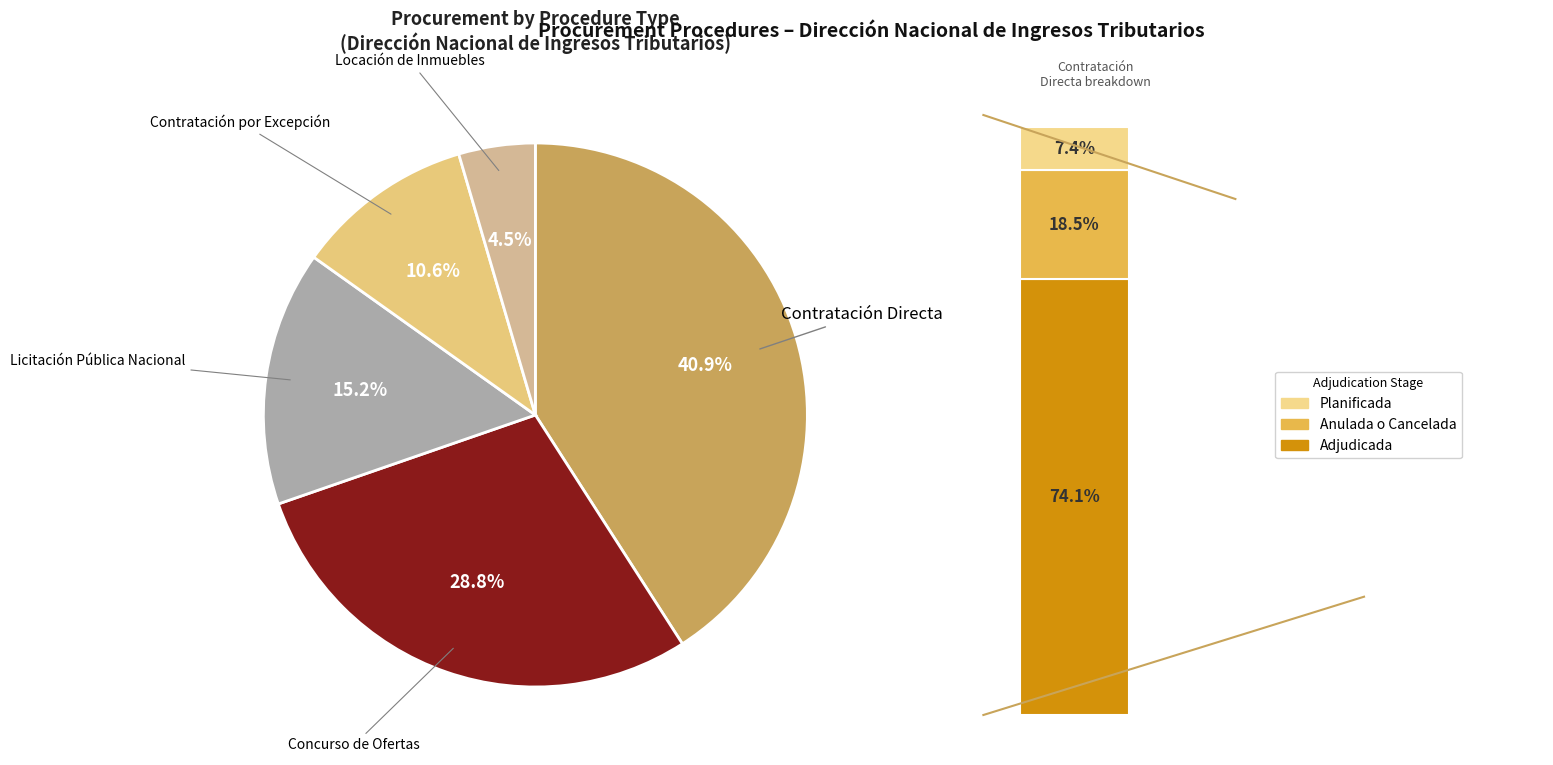

What percentage is NOT represented by Contratación Directa?

59.1%